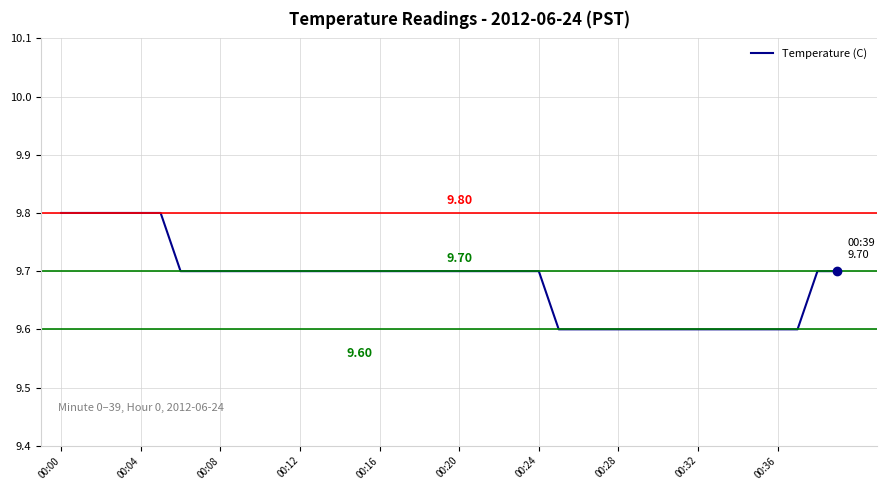

Reading left to right, list all the values displayed in this chart.

9.8	9.8	9.8	9.8	9.8	9.8	9.7	9.7	9.7	9.7	9.7	9.7	9.7	9.7	9.7	9.7	9.7	9.7	9.7	9.7	9.7	9.7	9.7	9.7	9.7	9.6	9.6	9.6	9.6	9.6	9.6	9.6	9.6	9.6	9.6	9.6	9.6	9.6	9.7	9.7